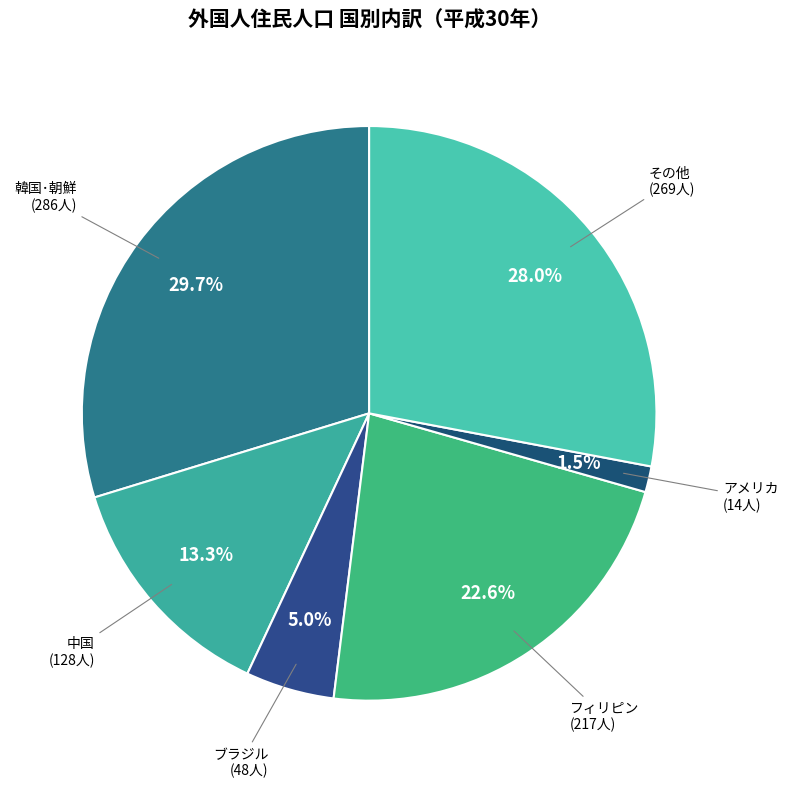

How many slices are in this pie chart?

6